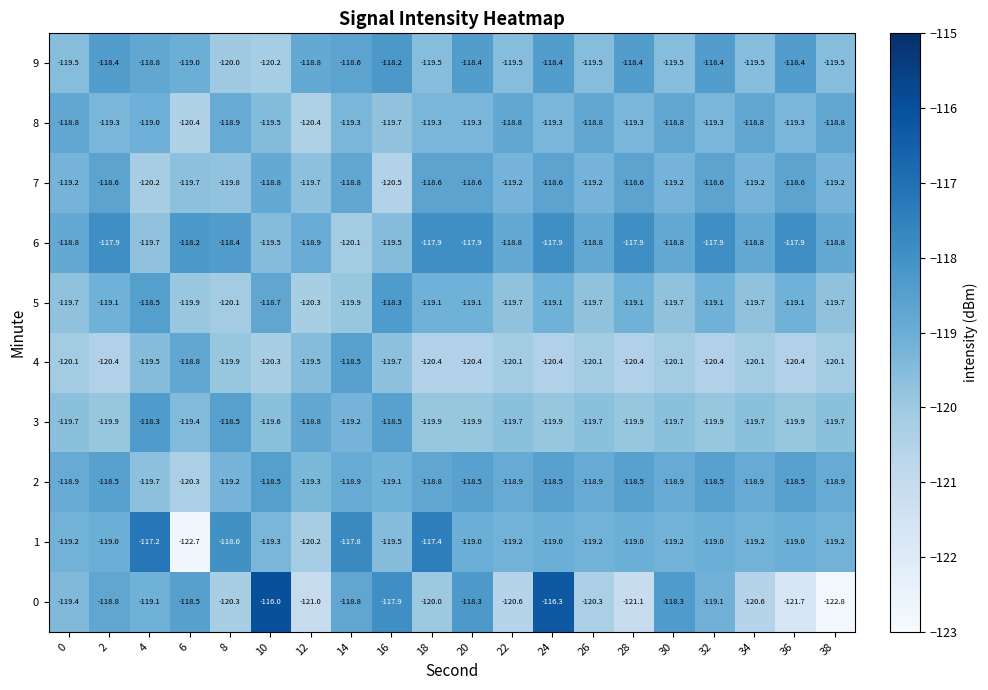

How many distinct data groups are displayed?

10